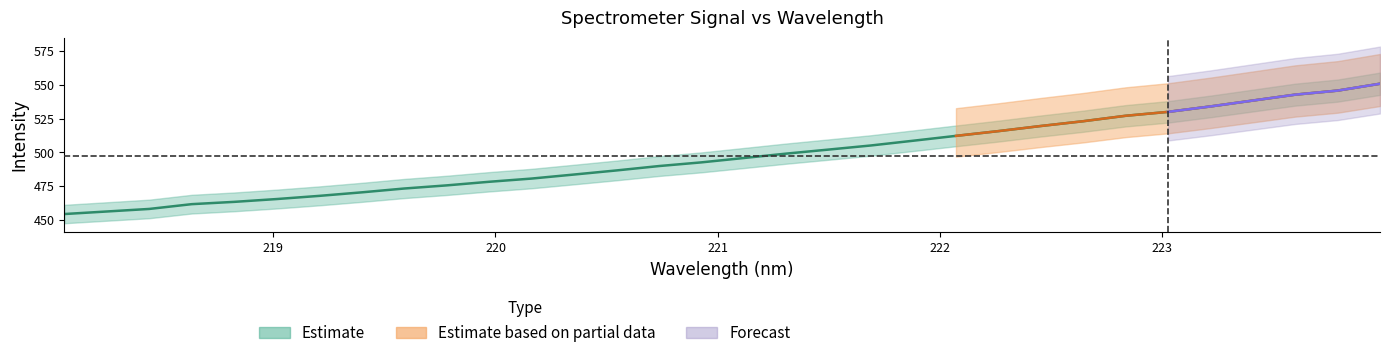

Rank the categories by value from highest to lowest.

223.9802, 223.7895, 223.5987, 223.408, 223.2172, 223.0264, 222.8355, 222.6447, 222.4538, 222.263, 222.0721, 221.8812, 221.6902, 221.4993, 221.3083, 221.1174, 220.9264, 220.7354, 220.5444, 220.3533, 220.1623, 219.9712, 219.7801, 219.589, 219.3979, 219.2067, 219.0156, 218.8244, 218.6332, 218.442, 218.2508, 218.0596